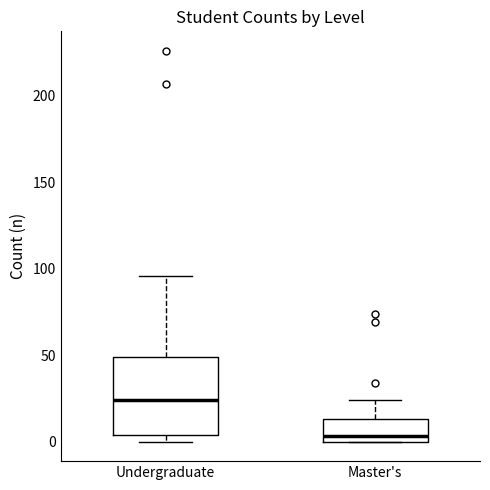

Reading left to right, read every box against the y-axis: the position of its median line, the range the box covers, and the ends of its whiskers. The values are not printed on the chart, so give them approximately, as read against the axis.

Undergraduate: median 25, box 5 to 50, whiskers 0 to 95
Master's: median 5, box 0 to 15, whiskers 0 to 25